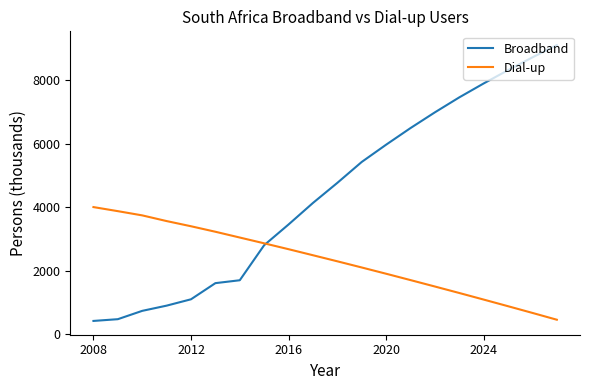

What is the smallest value displayed?

426